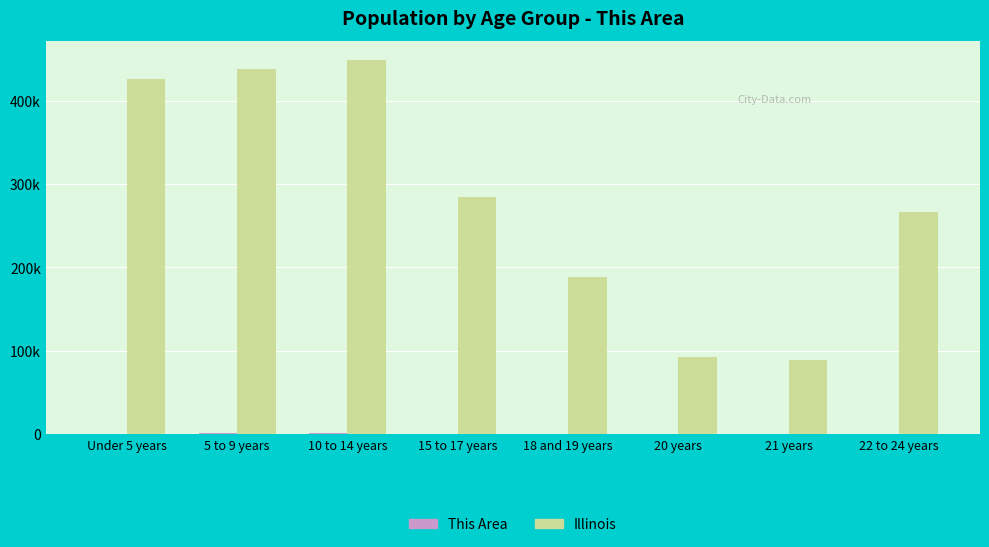

What position from the left is 21 years?

7